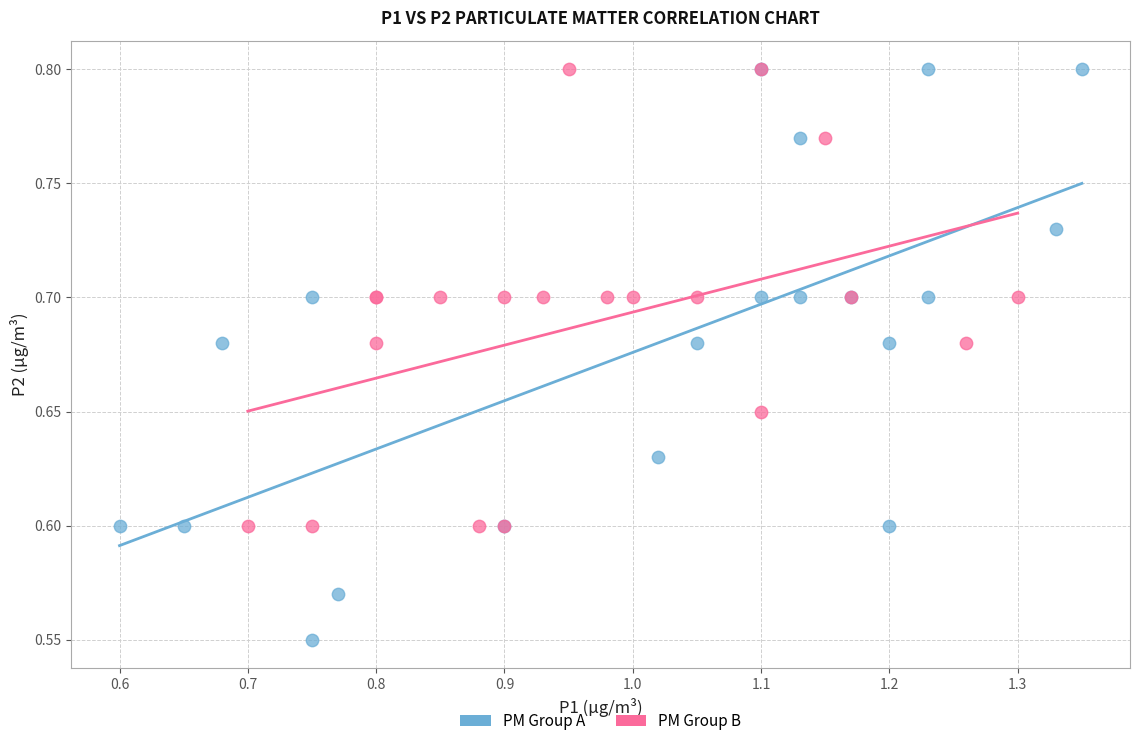

What are all the series names shown in the legend?

PM Group A, PM Group B